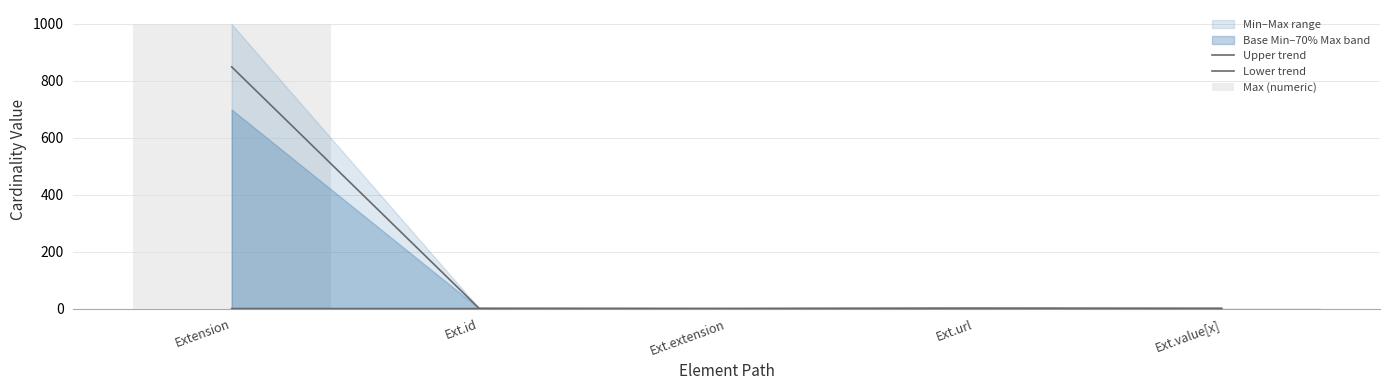

How many data points in Max (numeric) are less than 1?

1